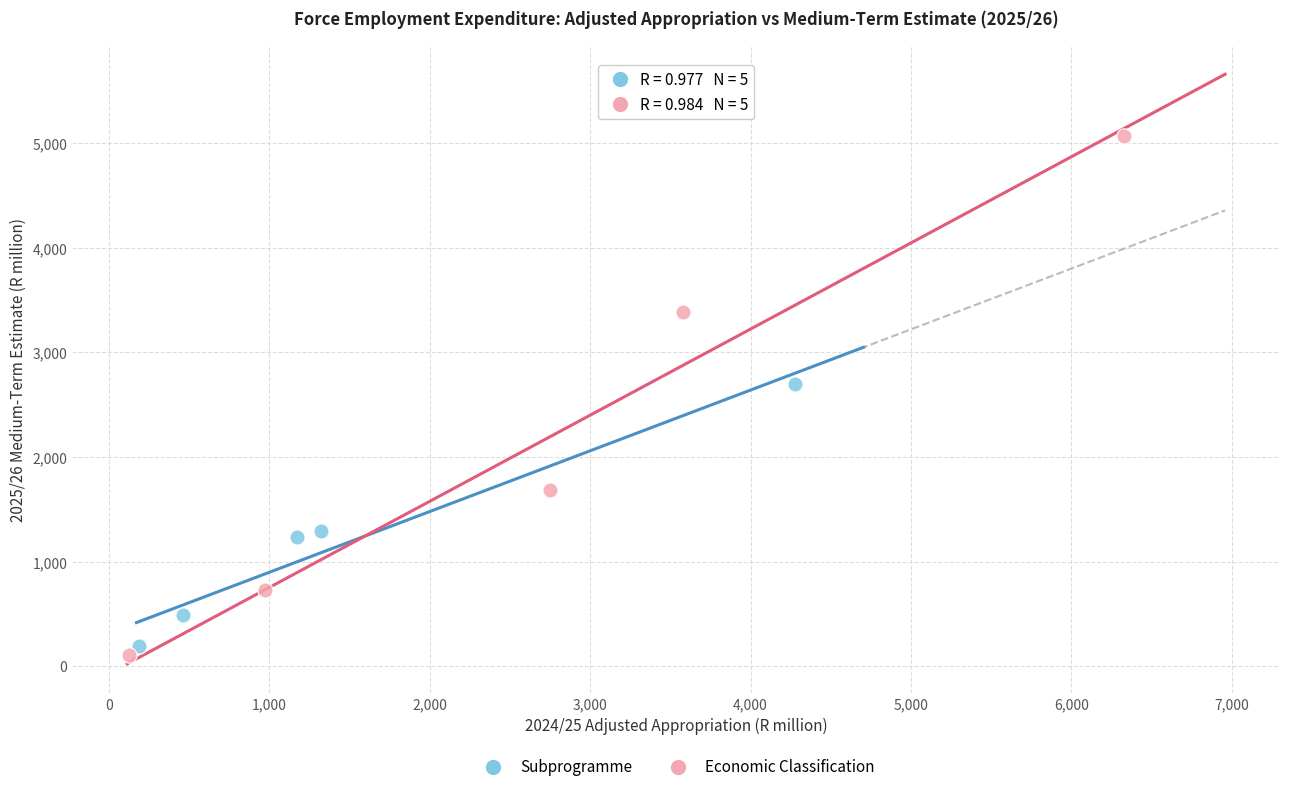

Which series reaches the maximum Y coordinate?

Economic Classification